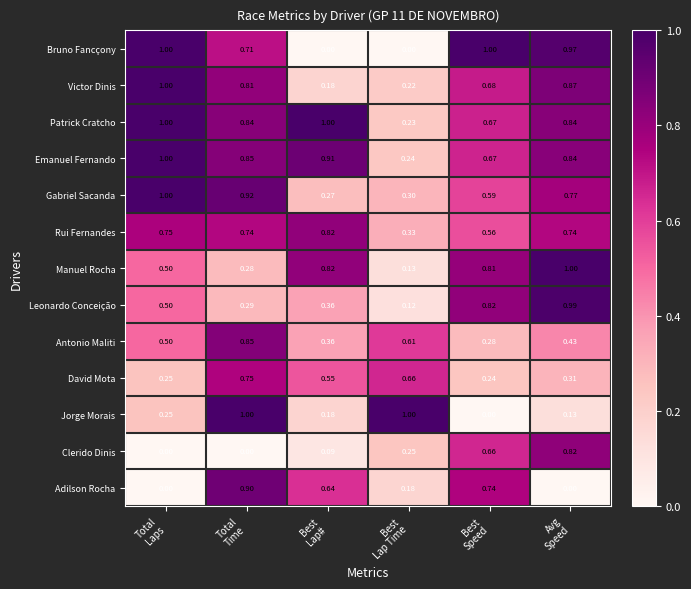

What is the difference between the highest and lowest values at Total
Laps?

1.0